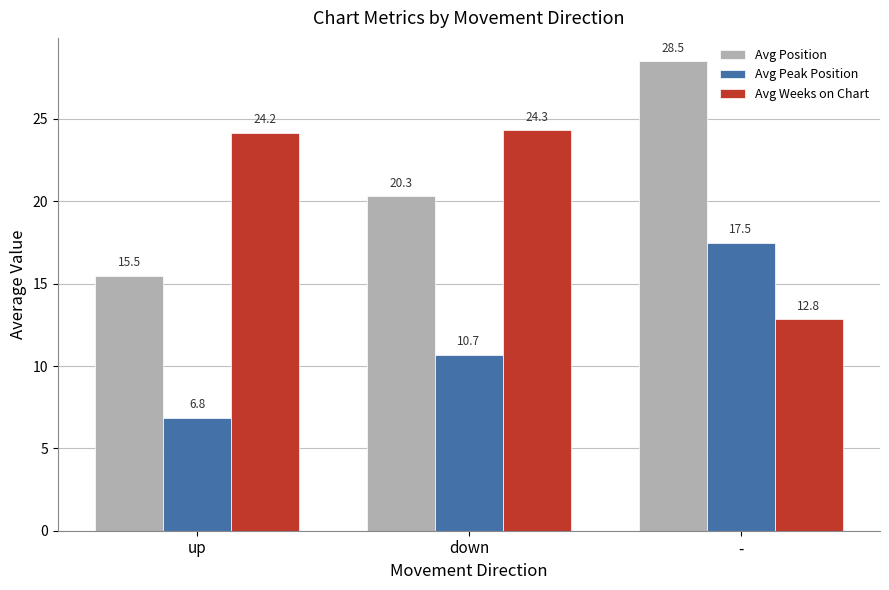

What is the spread (max minus min) of values at up?

17.3